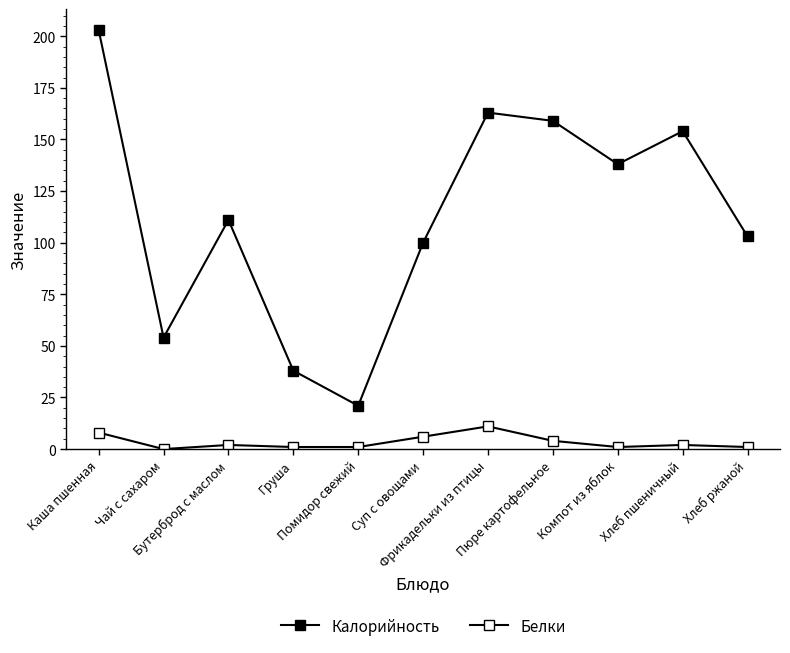

How many lines are shown in the chart?

2